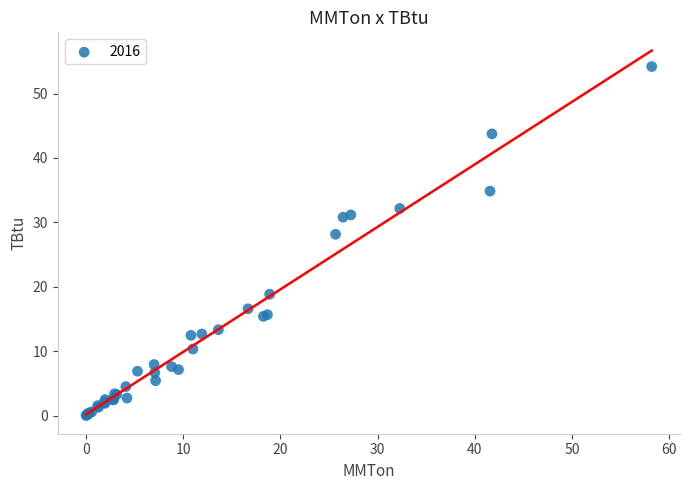

What Y value in the scatter plot is closest to 27?

28.1